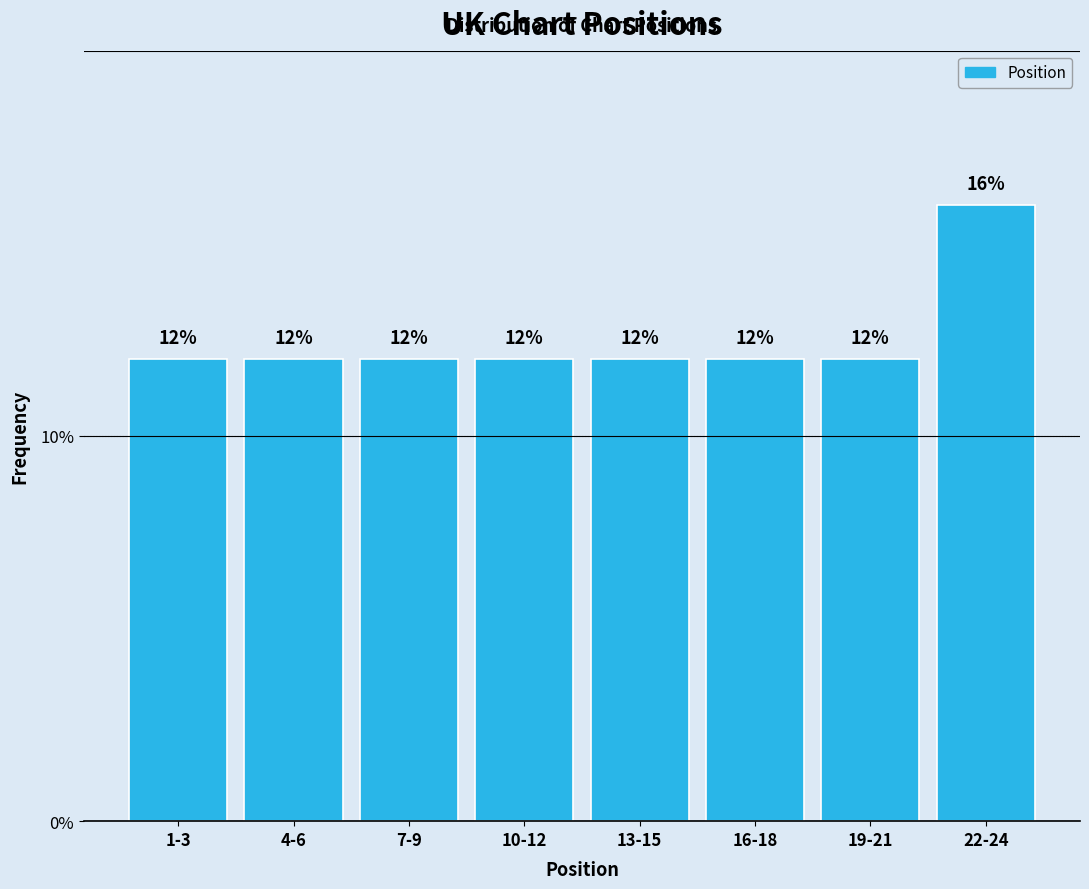

Reading left to right, transcribe all the data shown in this chart.

1-3=12	4-6=12	7-9=12	10-12=12	13-15=12	16-18=12	19-21=12	22-24=16